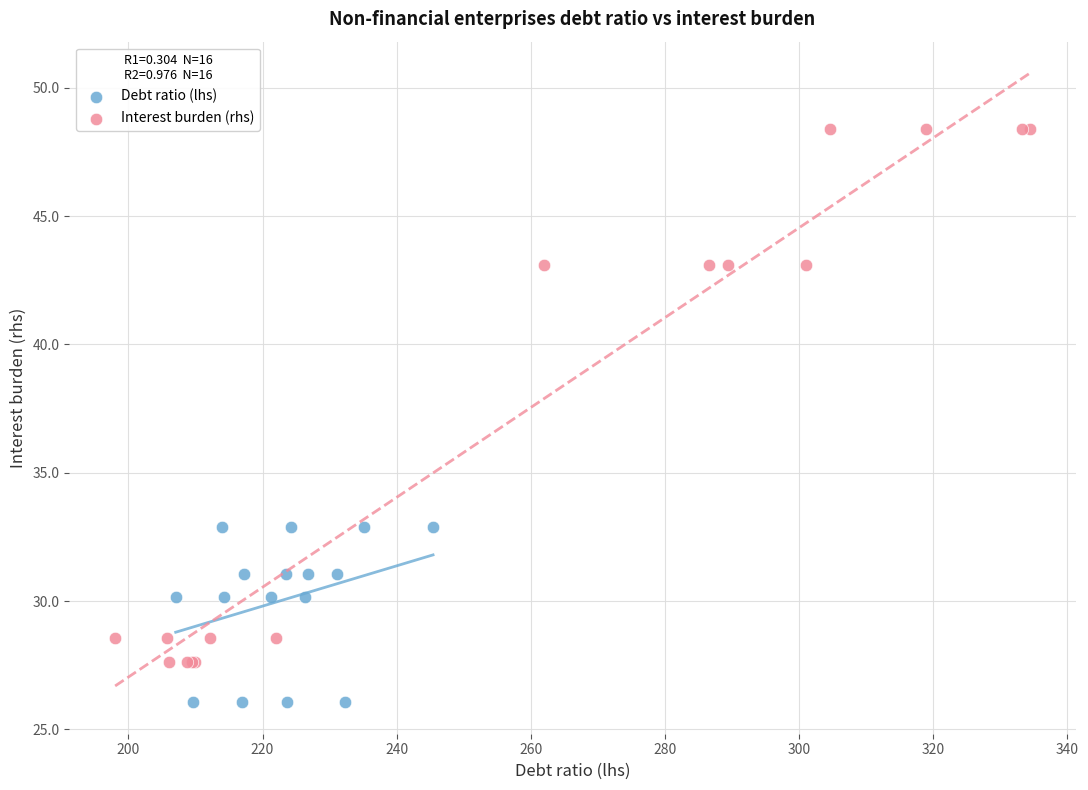

Which series has the widest spread of Y values?

Interest burden (rhs)